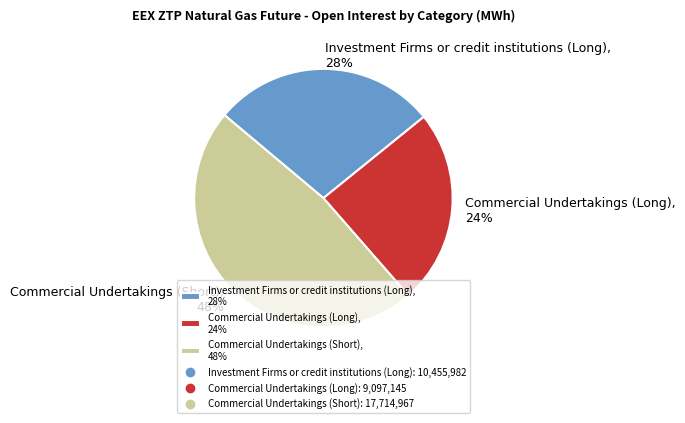

Do Commercial Undertakings (Short), 48% and Investment Firms or credit institutions (Long), 28% together represent more than half of the pie?

Yes